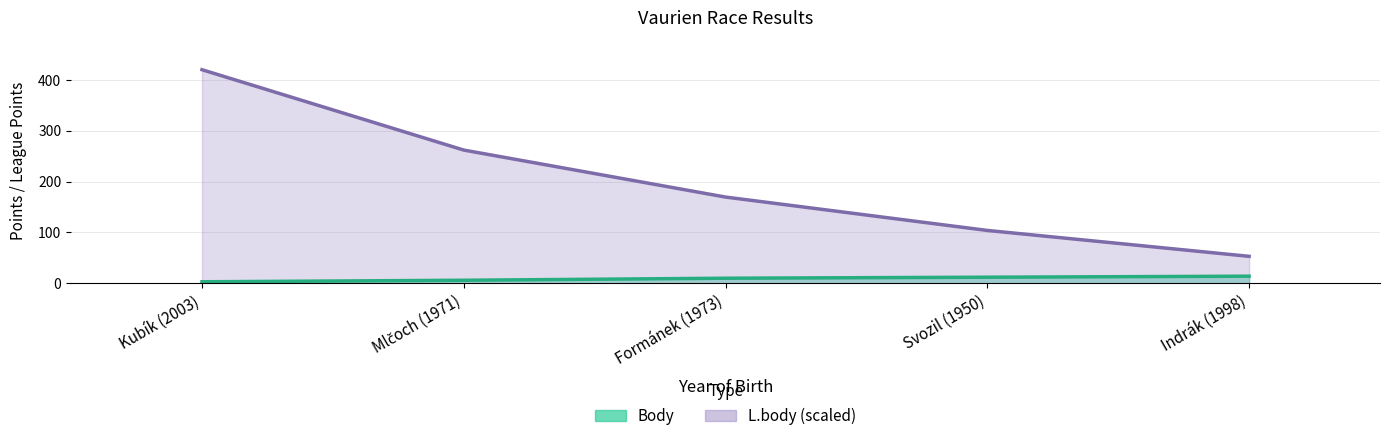

What position from the right is Svozil (1950)?

2